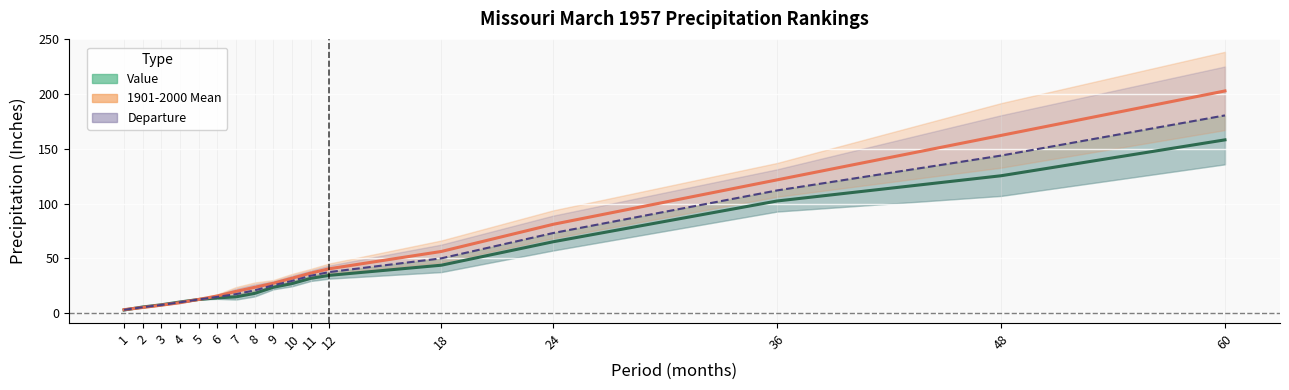

What is the greatest value displayed?

202.8